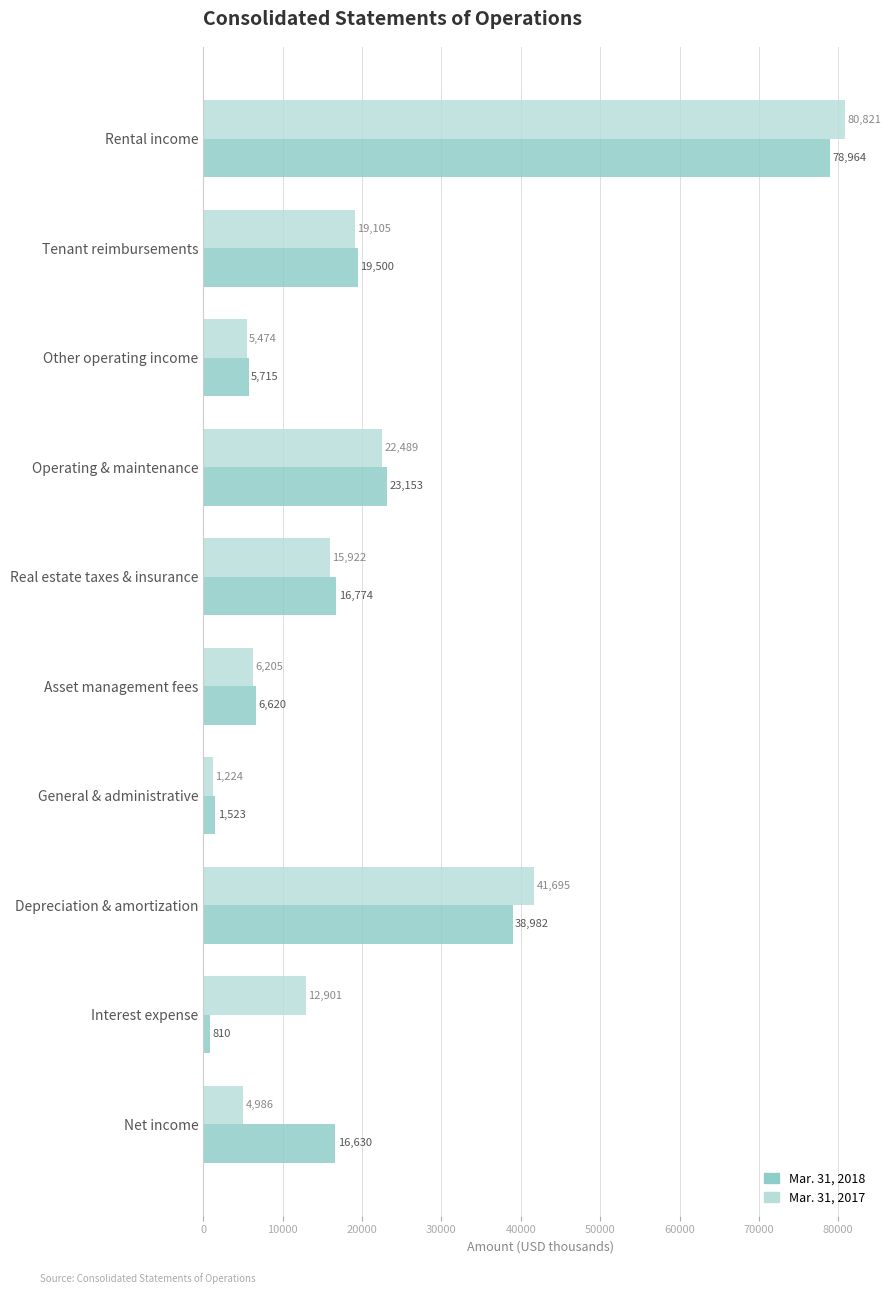

At which label is Mar. 31, 2018 closest to 39887?

Depreciation & amortization